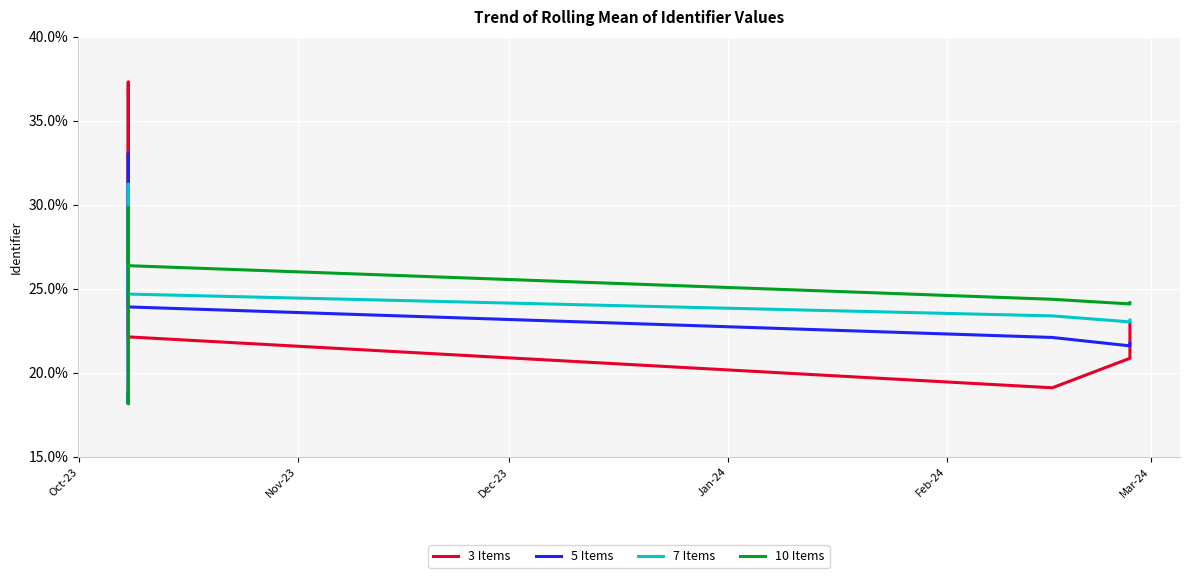

Count the number of categories in the chart.

19